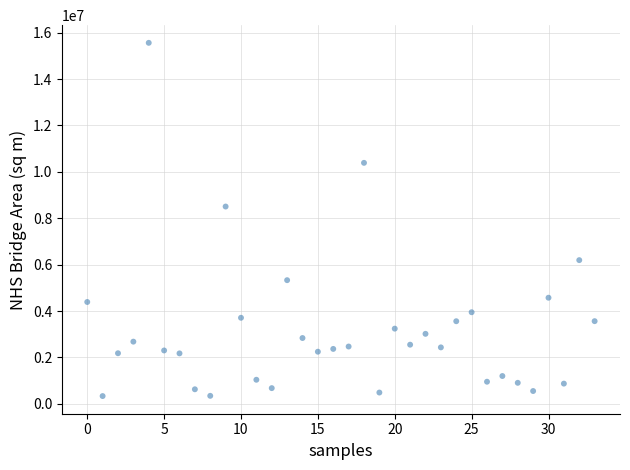

What Y value in the scatter plot is closest to 7948146?

8504981.6